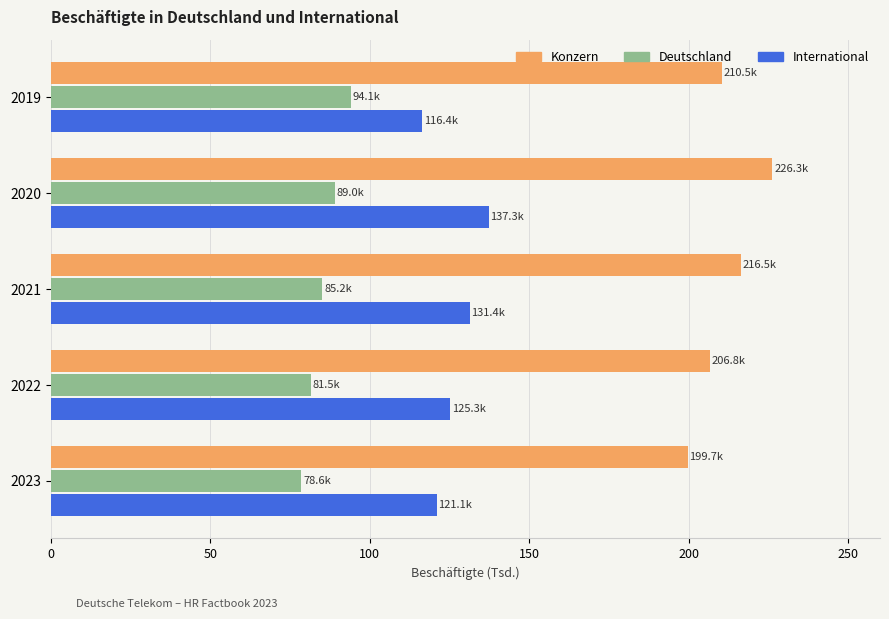

What is the sum of all Deutschland values?

428.4